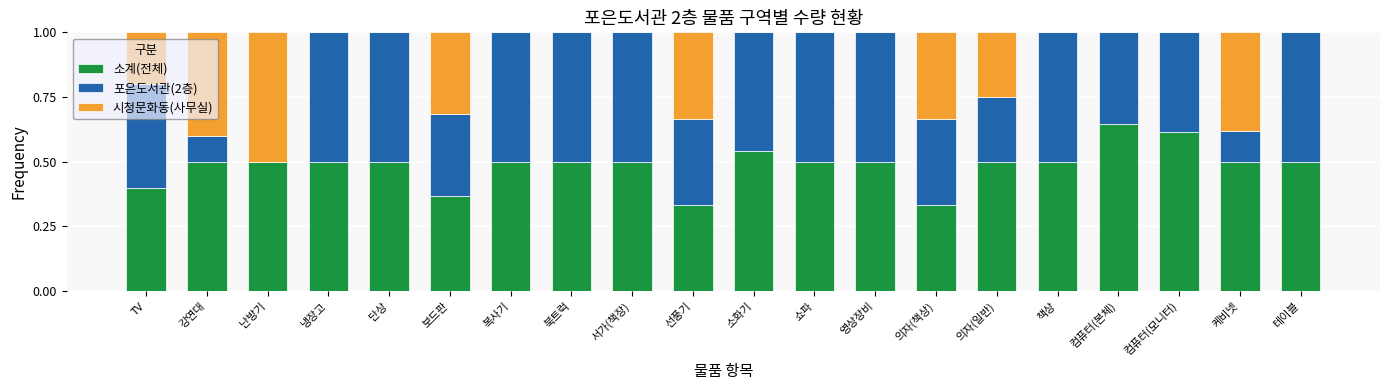

What is the total value across all series at 서가(책장)?

1.0